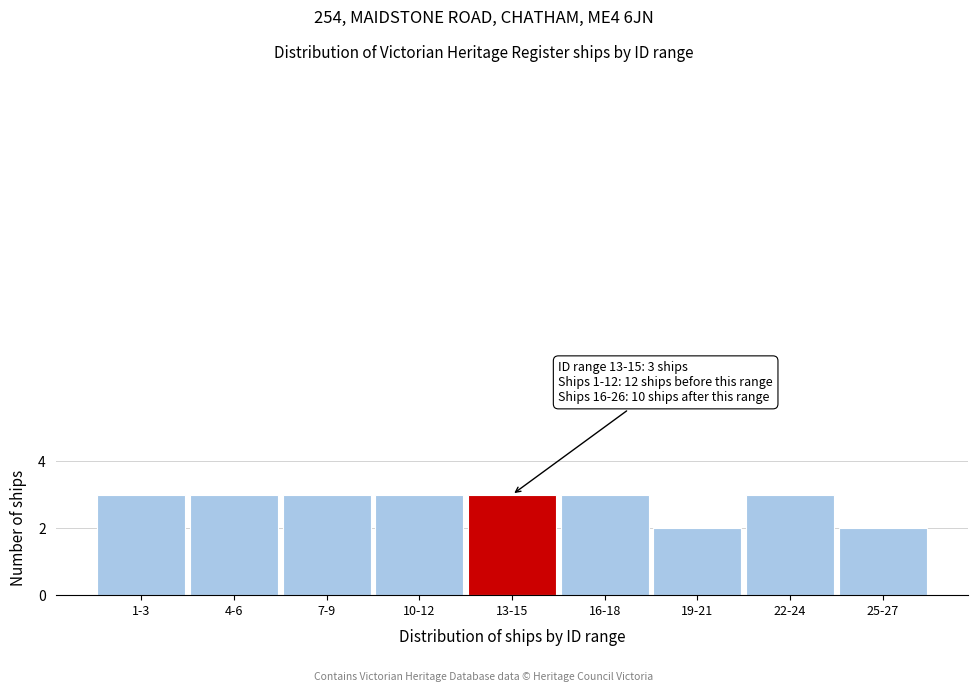

Reading left to right, list all the values displayed in this chart.

3	3	3	3	3	3	2	3	2